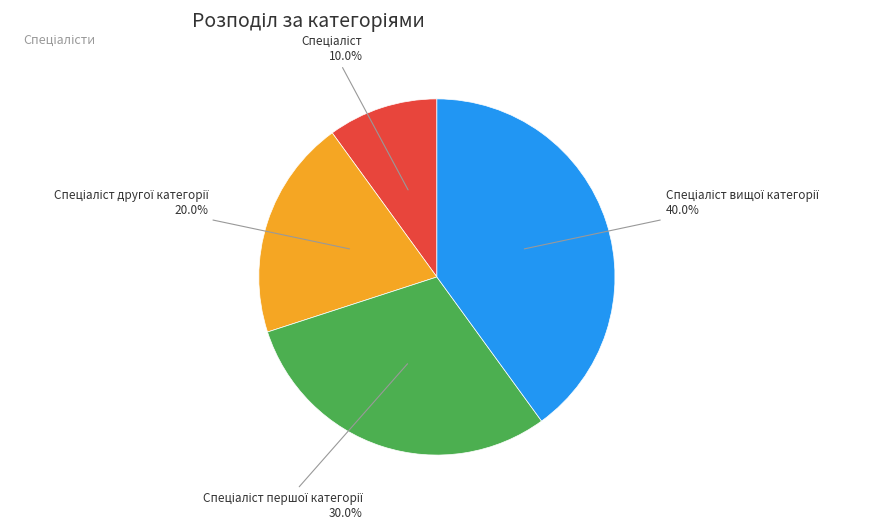

How many segments does this pie chart have?

4